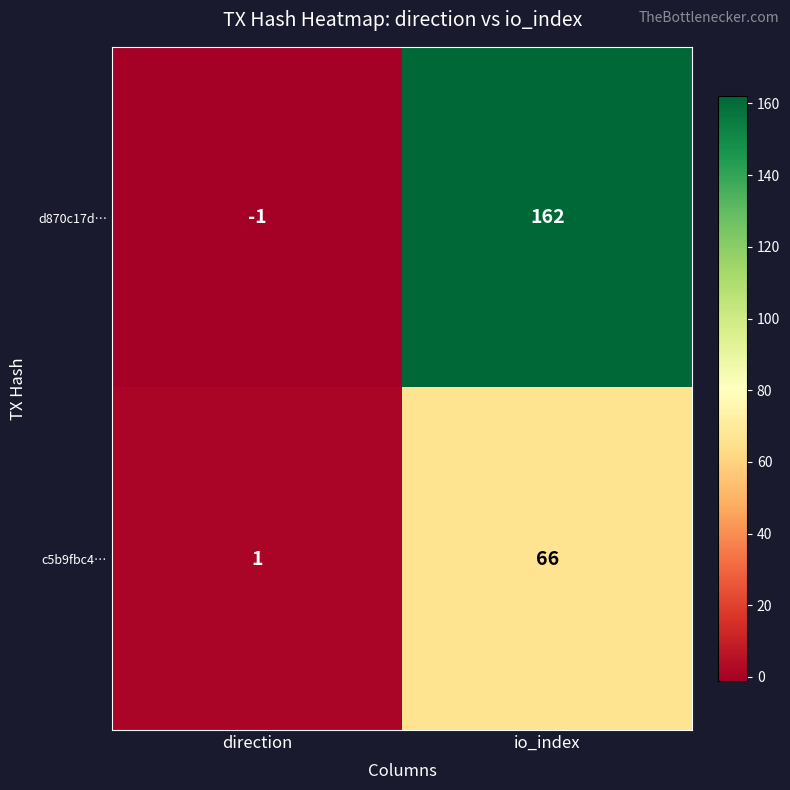

Which series has the widest spread of values?

d870c17d…